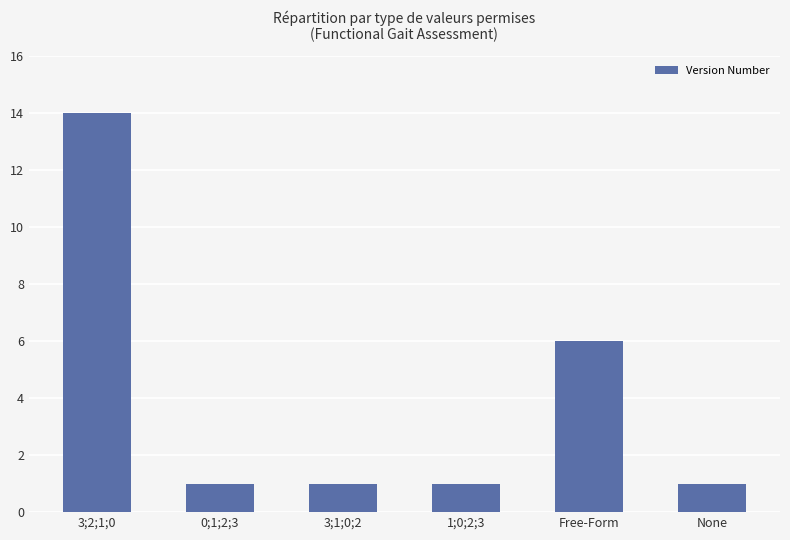

Reading left to right, what are all the values shown in this chart?

14	1	1	1	6	1